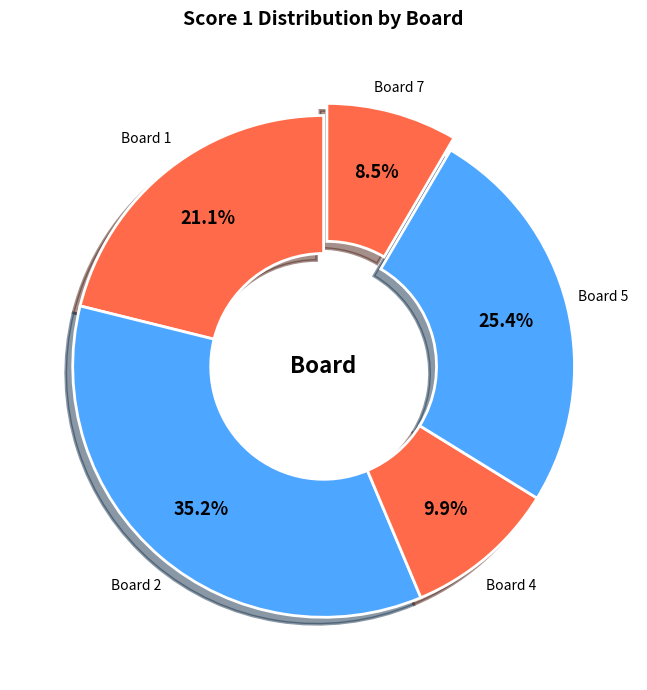

Count the number of slices in the pie.

5